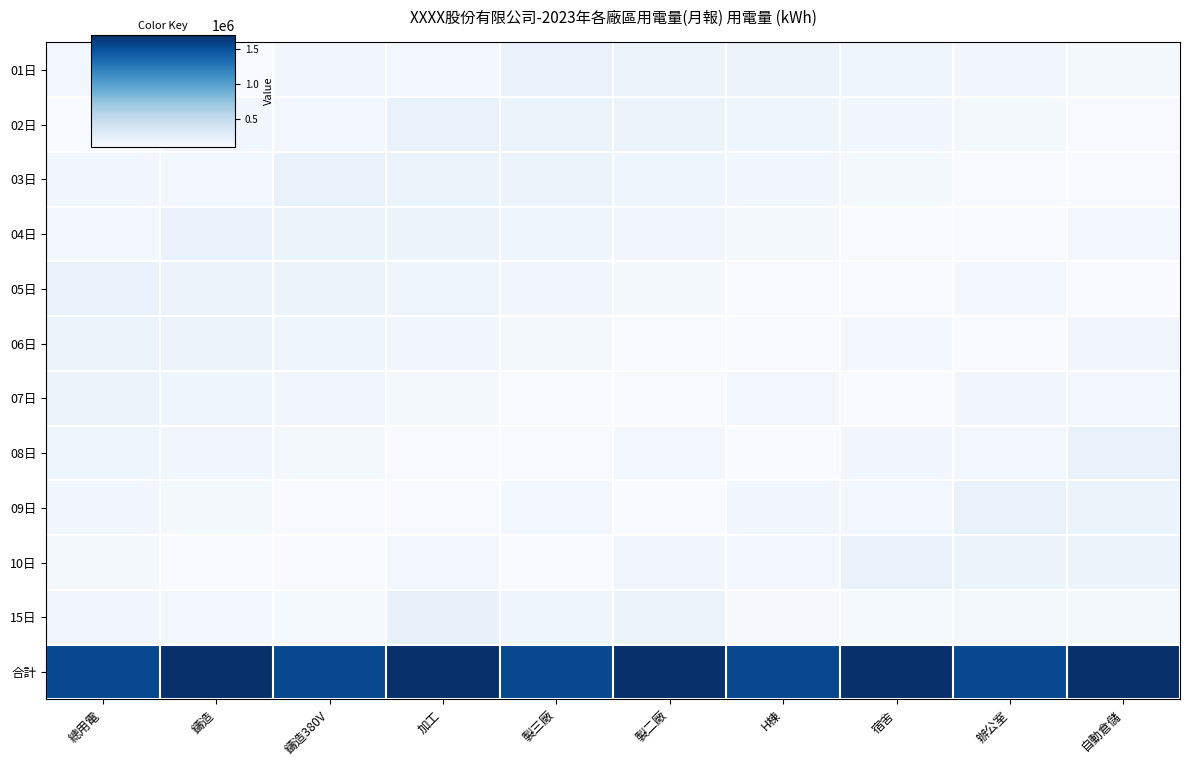

At 鑄造380V, list the series in order from smallest to largest.

09日, 10日, 15日, 08日, 02日, 07日, 01日, 06日, 04日, 05日, 03日, 合計